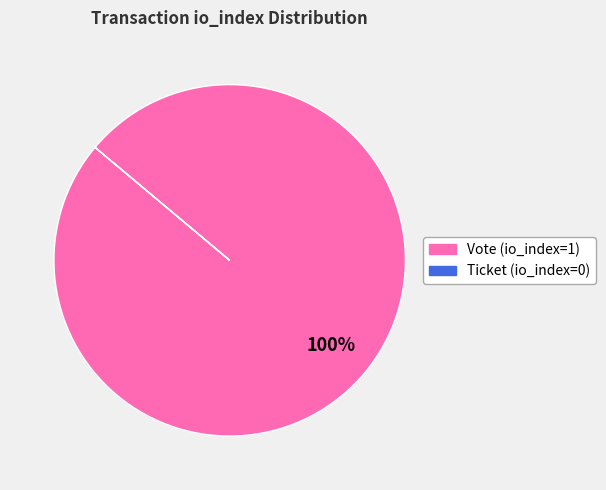

What is the majority slice?

Vote (io_index=1)